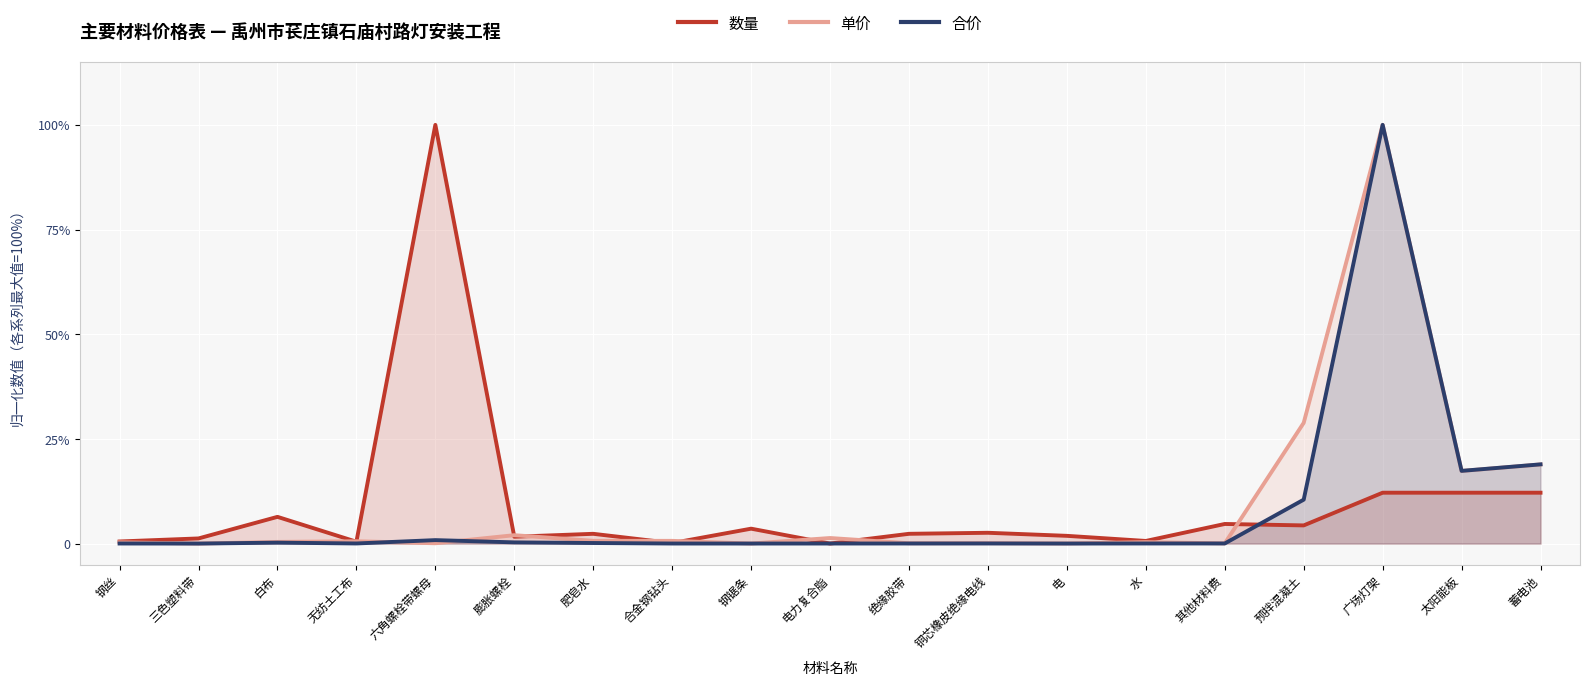

What is the sum of all 合价 values?

1.5